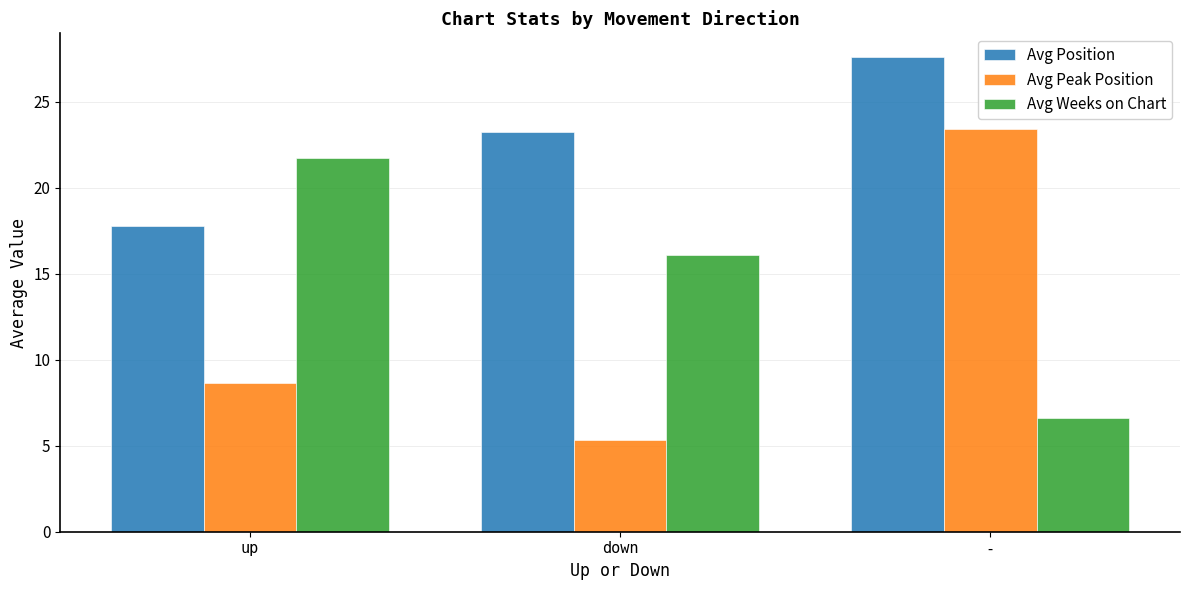

Where is Avg Position nearest to the value 22?

down